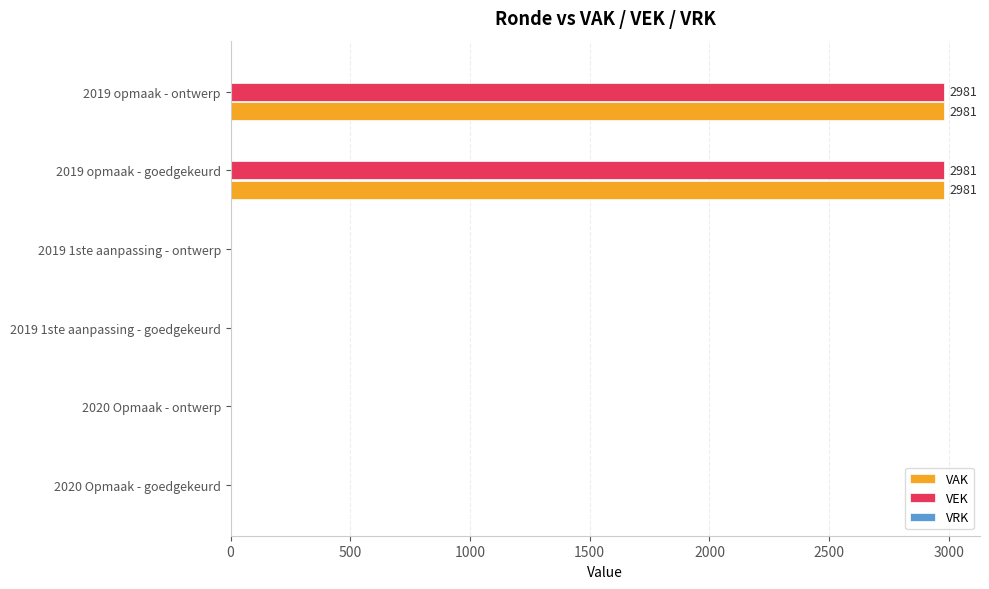

What is the sum of all VEK values?

5962